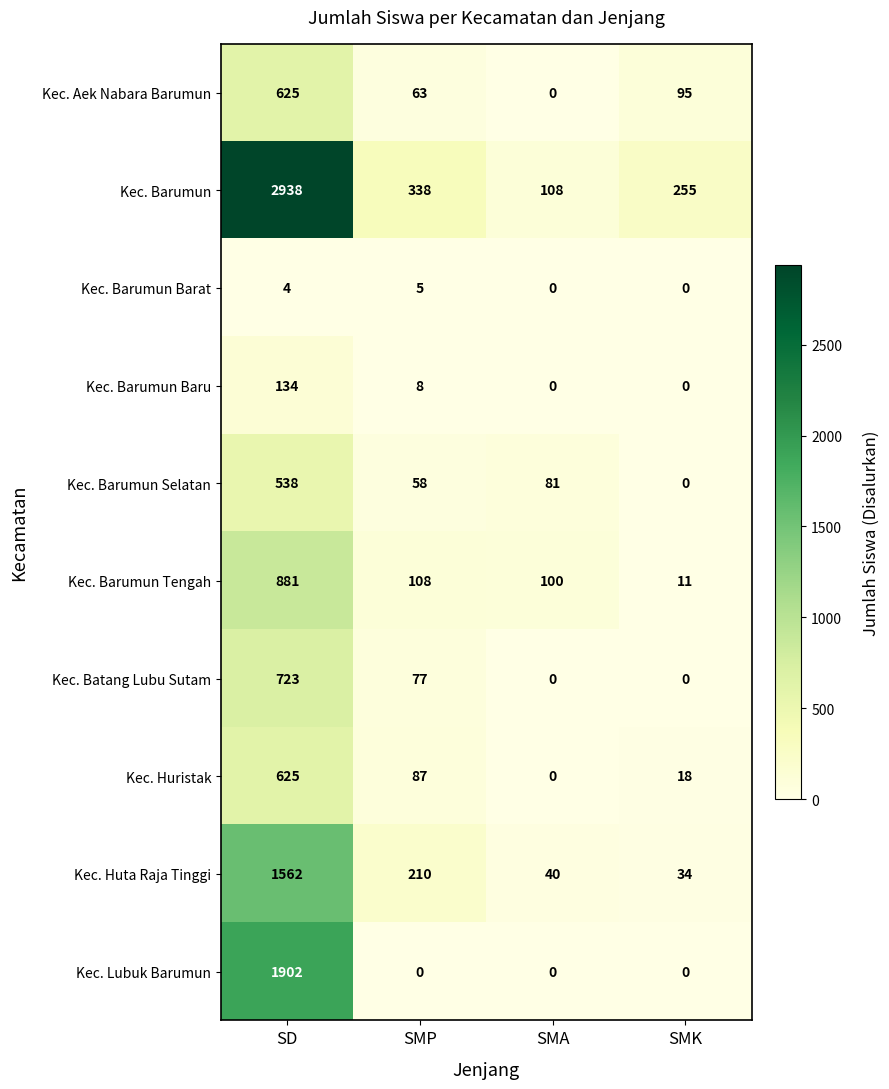

The value of Kec. Lubuk Barumun at SMP is 0. True or false?

True